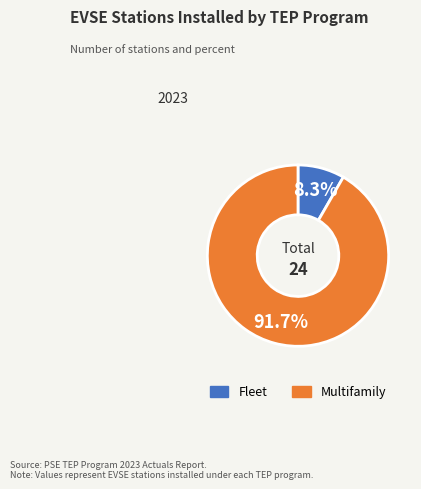

What is the ratio of the value at Fleet to the value at Multifamily?

0.1